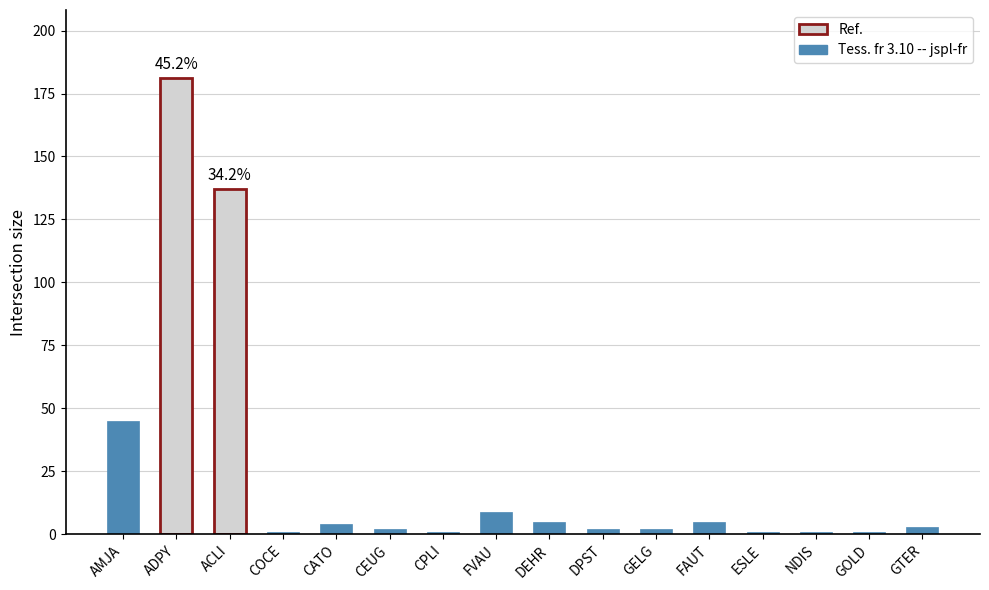

What is the minimum value shown in the chart?

1